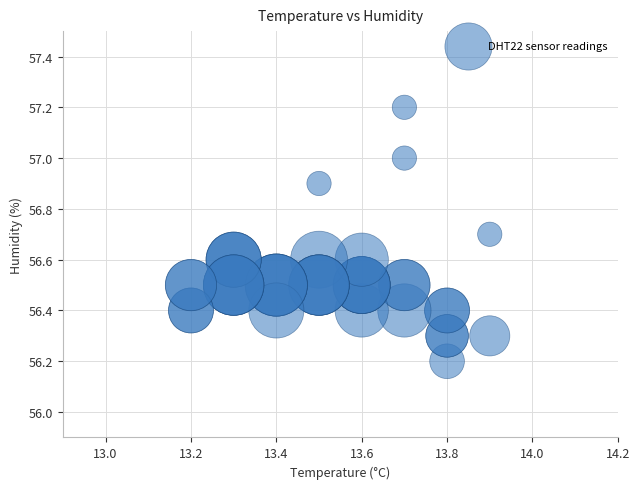

What Y value in the scatter plot is closest to 56?

56.2